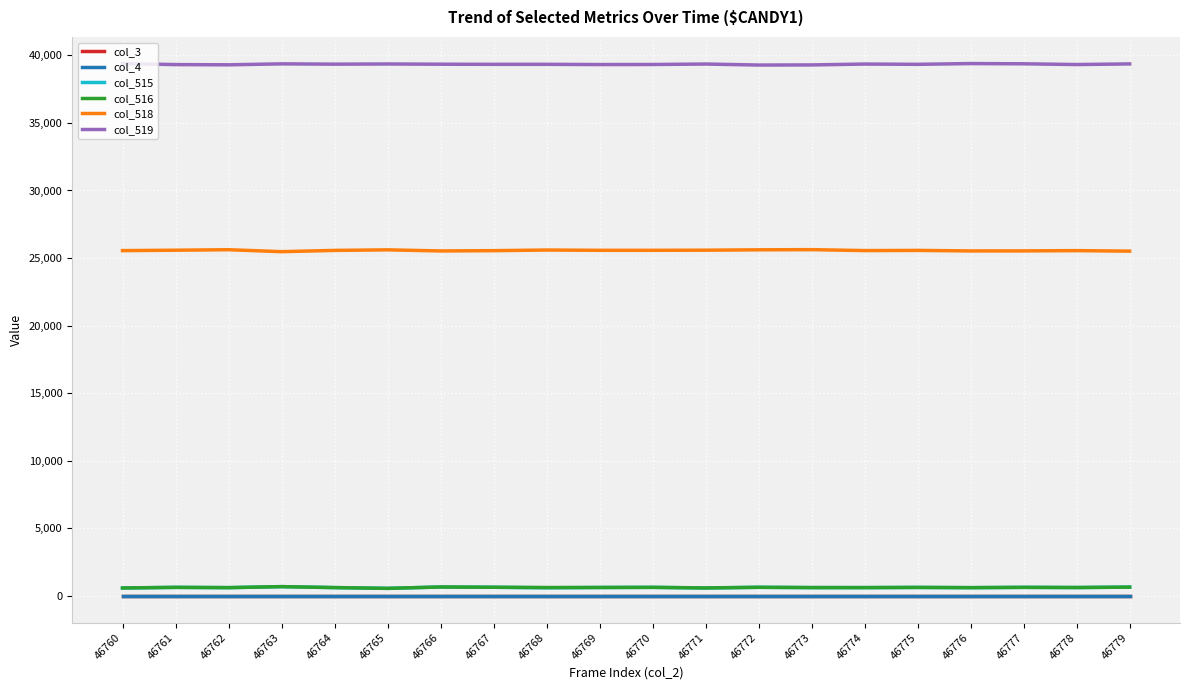

Does the chart have visible grid lines?

Yes